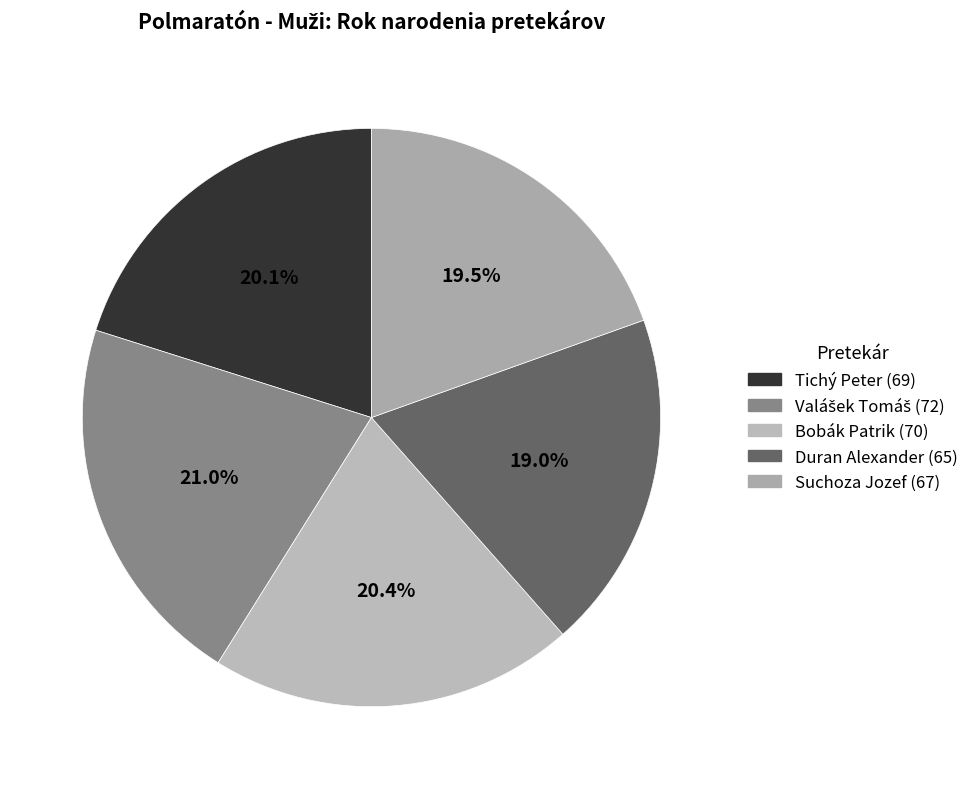

How many slices are in this pie chart?

5